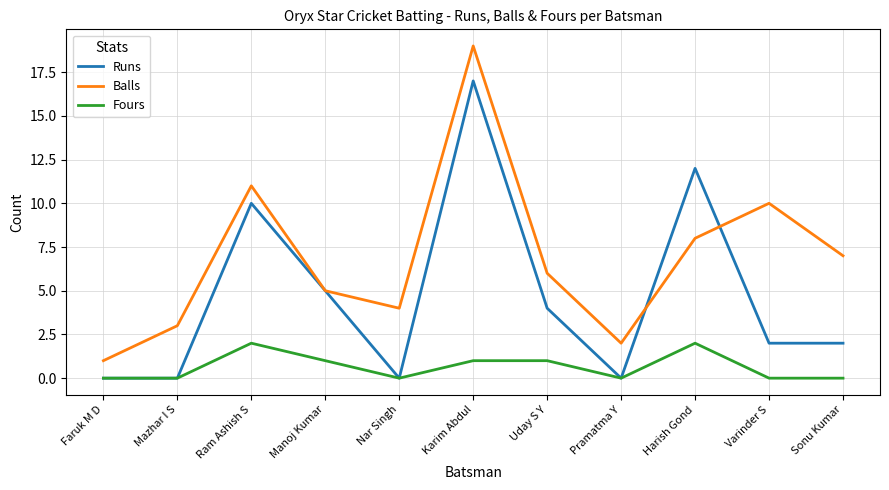

Which series has the largest total across all categories?

Balls